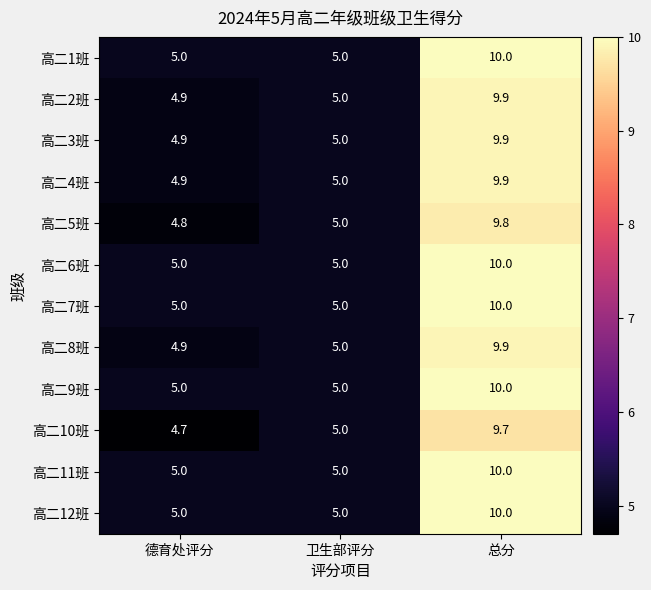

What is the difference between the highest and lowest values at 总分?

0.3